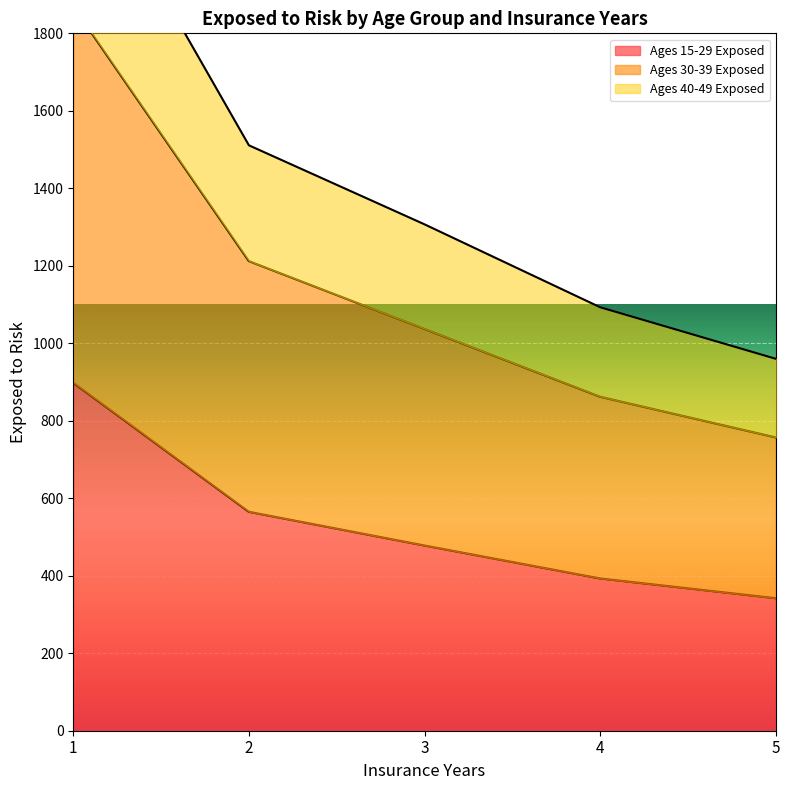

List the labels in order of Ages 15-29 Exposed value, smallest first.

5, 4, 3, 2, 1